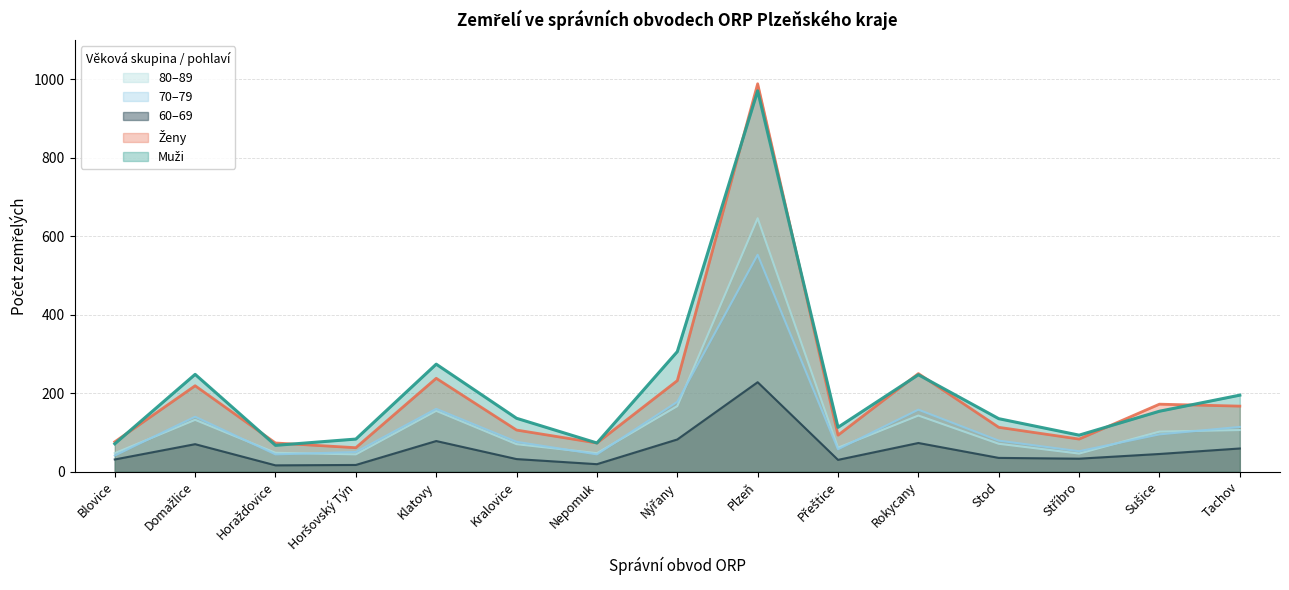

Which series changed the most between Přeštice and Stříbro?

Muži